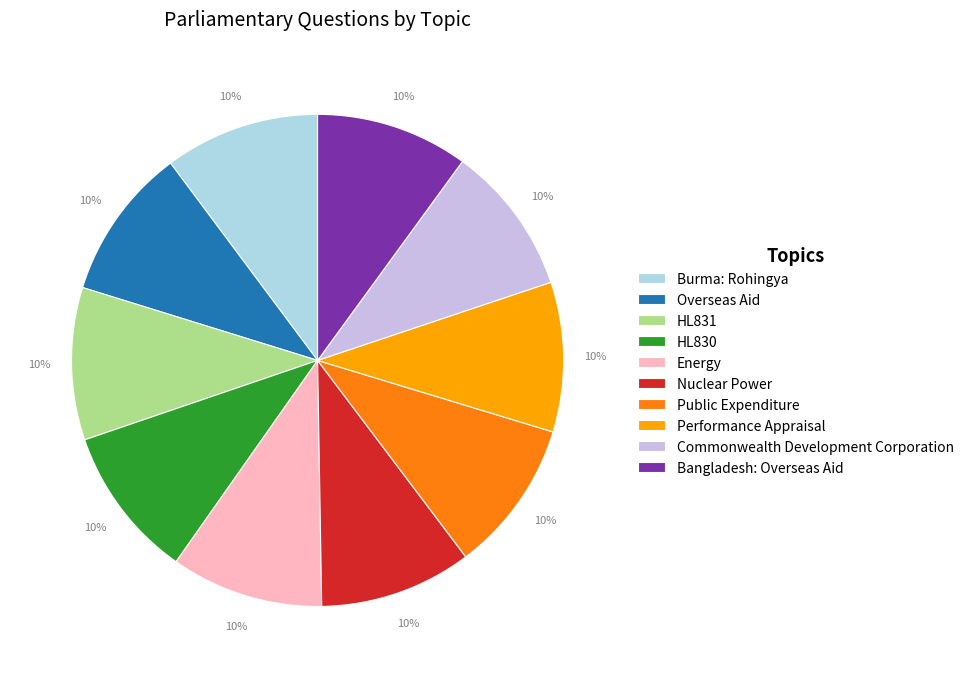

Is HL830 the majority of the pie?

No